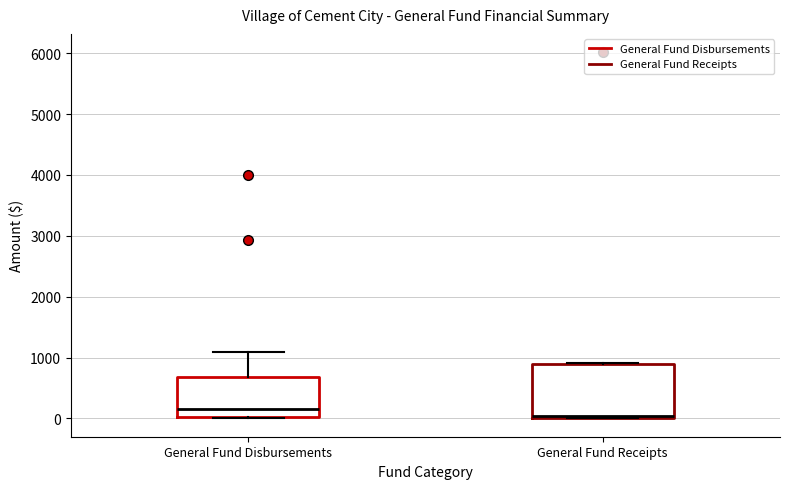

Reading left to right, transcribe this box plot: for each box, give where its median line is, the range the box spans, and where its two whiskers end, as read against the y-axis. The values are not printed on the chart, so give them approximately, as read against the axis.

General Fund Disbursements: median 200, box 0 to 700, whiskers 0 to 1100
General Fund Receipts: median 0 (just above the box's lower edge), box 0 to 900, whiskers 0 to 900